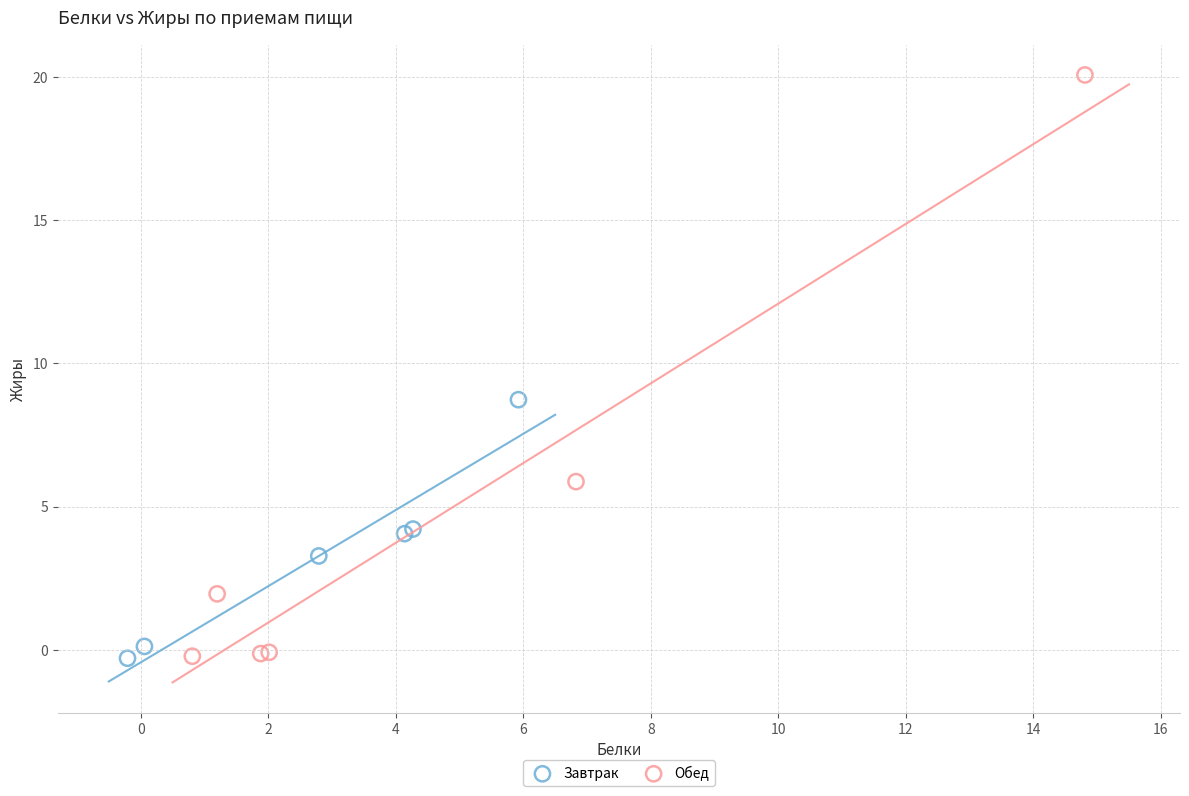

Which series reaches the maximum Y coordinate?

Обед